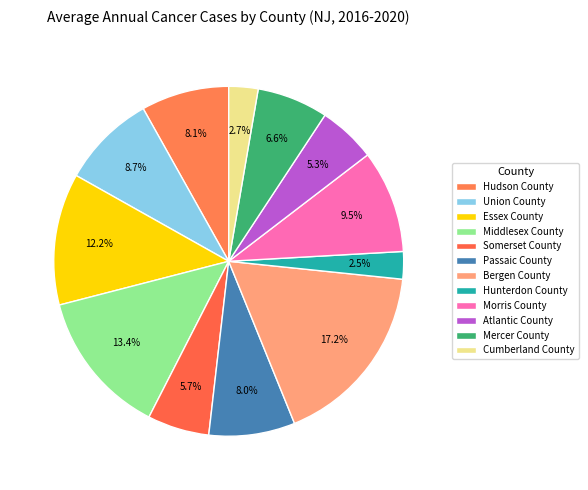

Does any single category account for the majority?

No